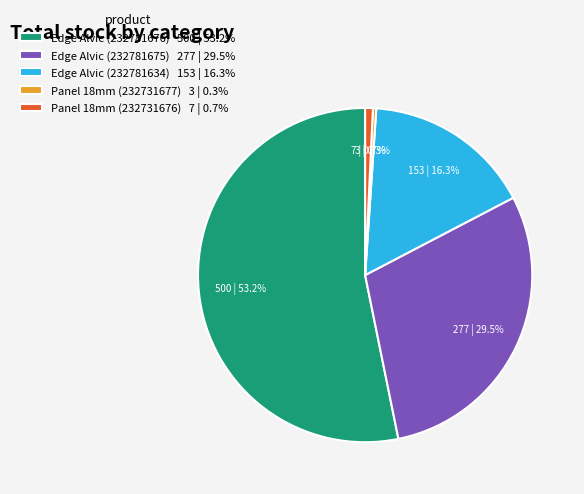

Between Panel 18mm (232731676) 7 | 0.7% and Edge Alvic (232781634) 153 | 16.3%, which is larger?

Edge Alvic (232781634) 153 | 16.3%